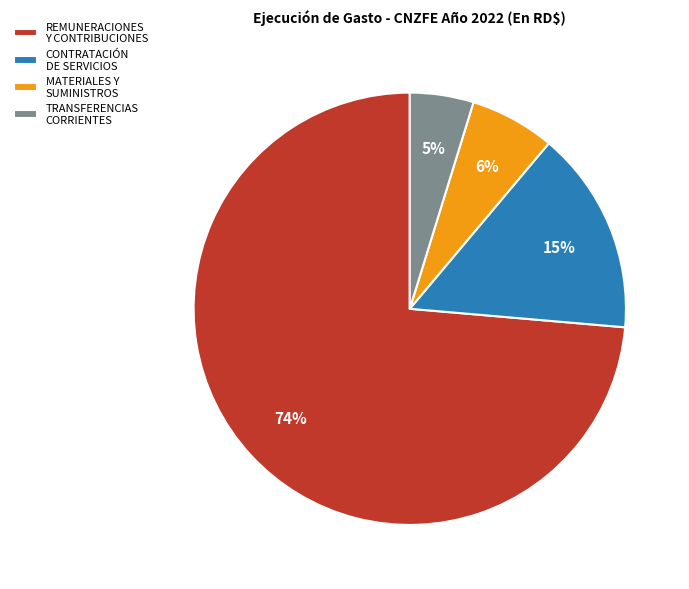

Approximately how many times larger is the value at TRANSFERENCIAS CORRIENTES compared to CONTRATACIÓN DE SERVICIOS?

0.3